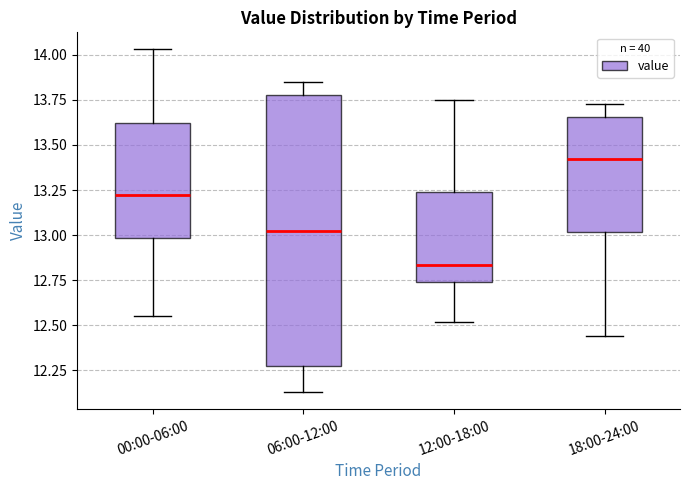

Where does the upper whisker of the box for 12:00-18:00 end on the y-axis? The values are not printed on the chart, so give them approximately, as read against the axis.

13.75